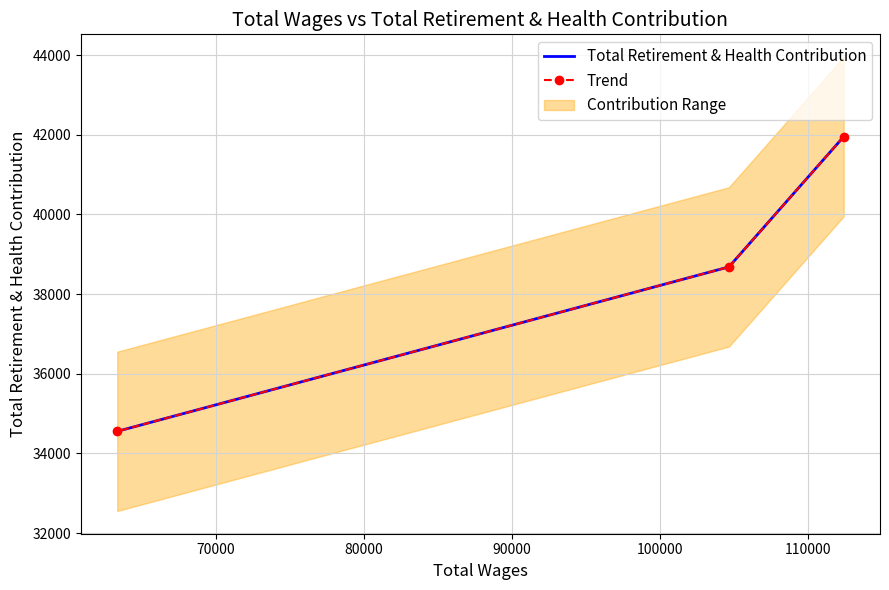

Which series changed the most between 70000 and 80000?

Total Retirement & Health Contribution